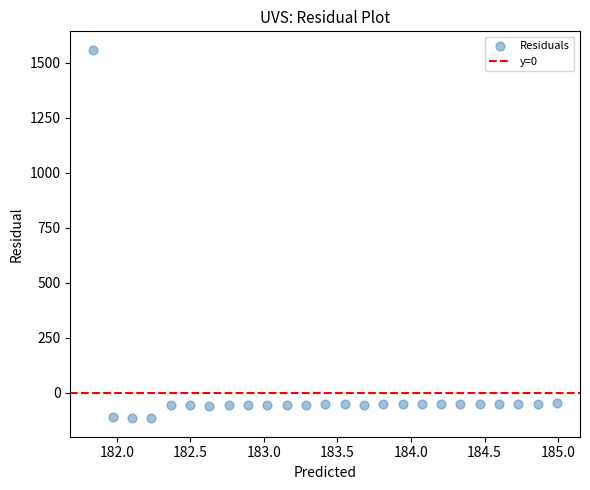

What is the range of X values (max minus min)?

3.1